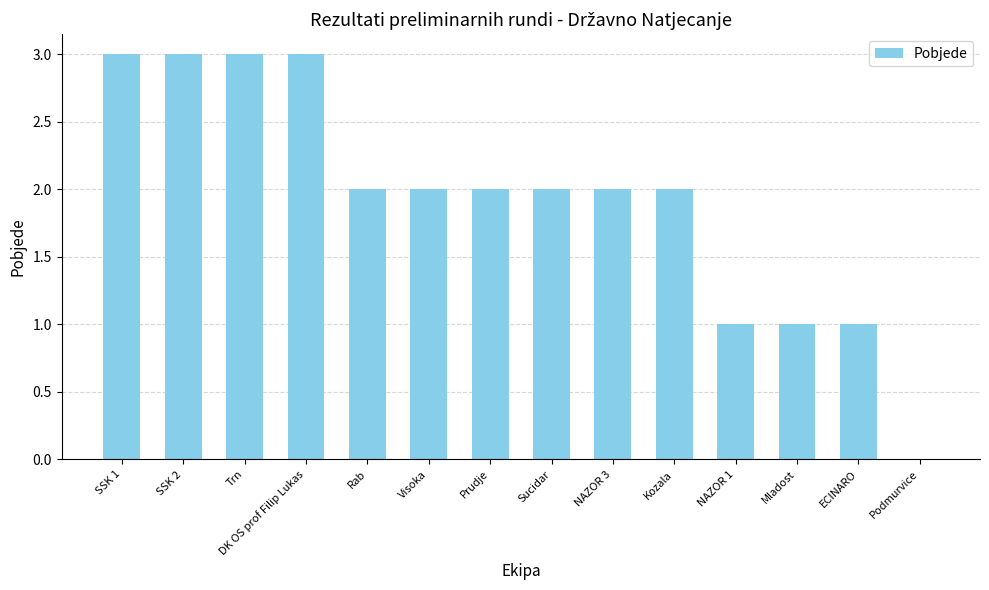

Which has a higher value, Podmurvice or NAZOR 3?

NAZOR 3